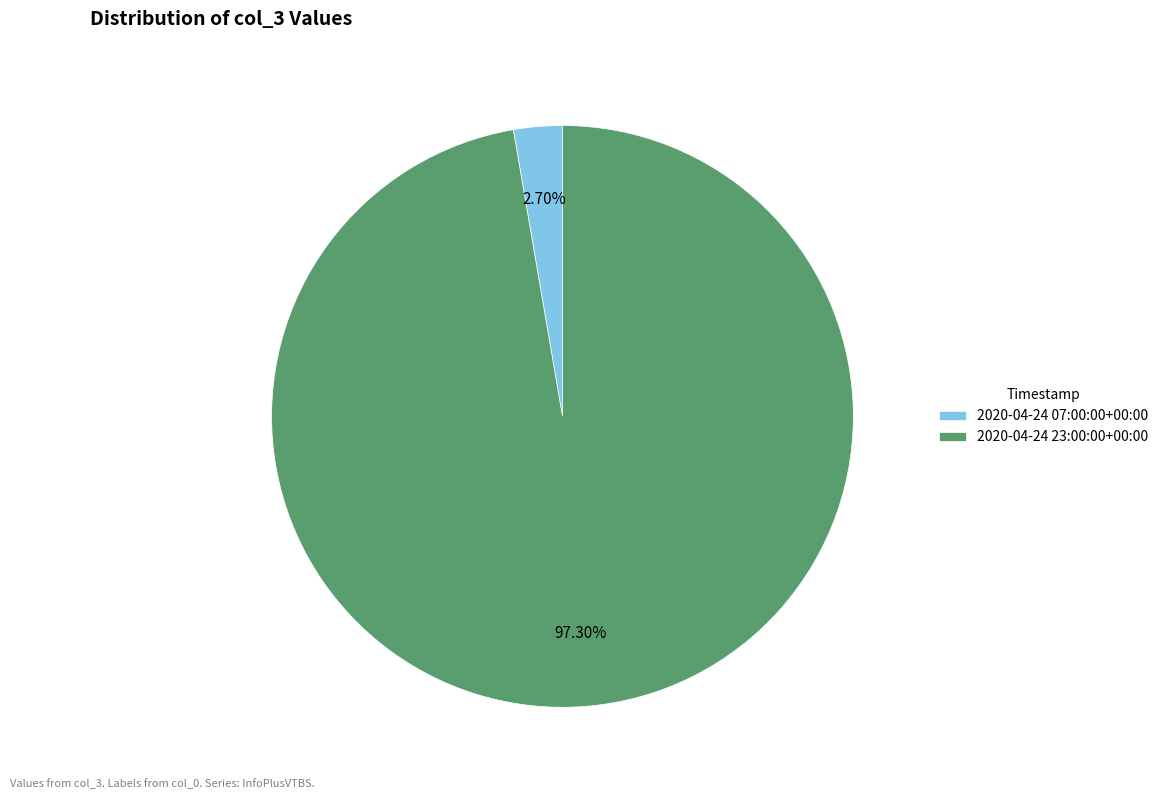

How much of the chart is everything except 2020-04-24 23:00:00+00:00?

2.7%